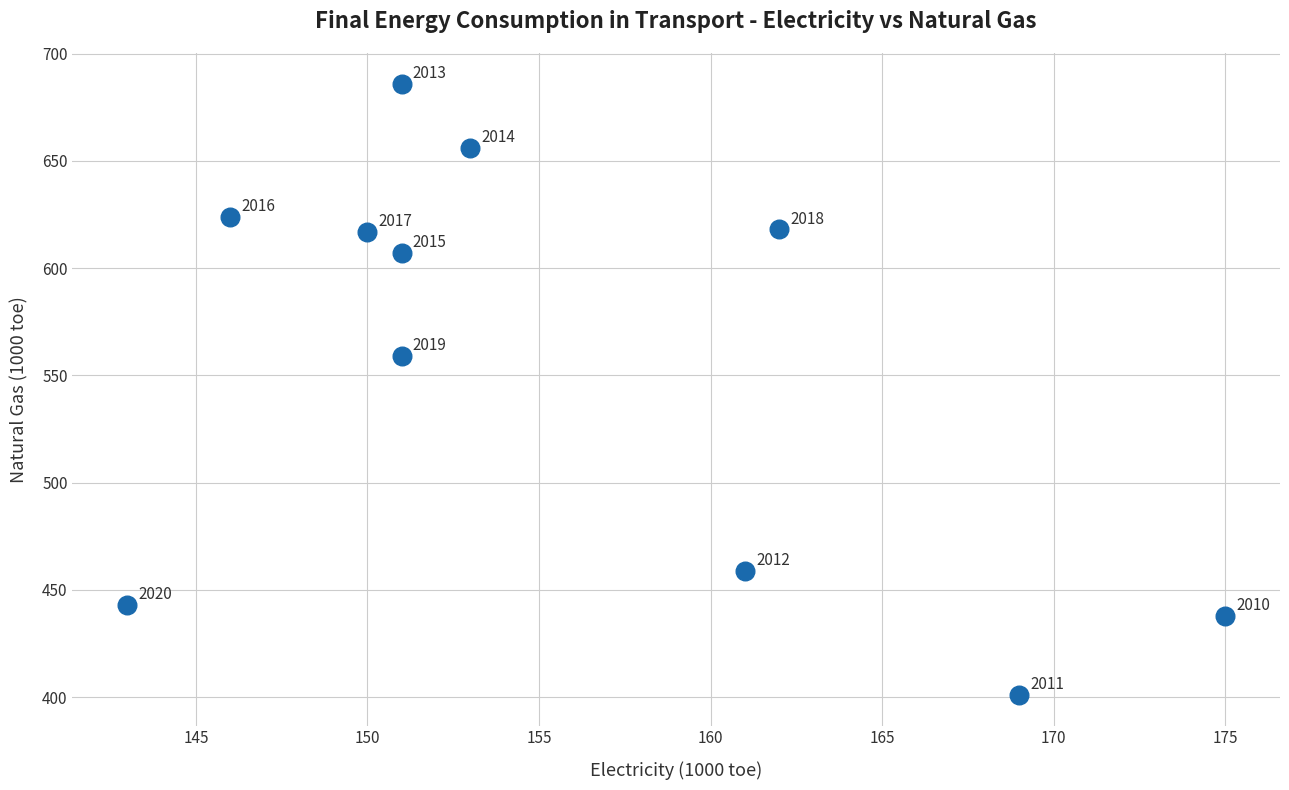

What is the range of Y values (max minus min)?

285